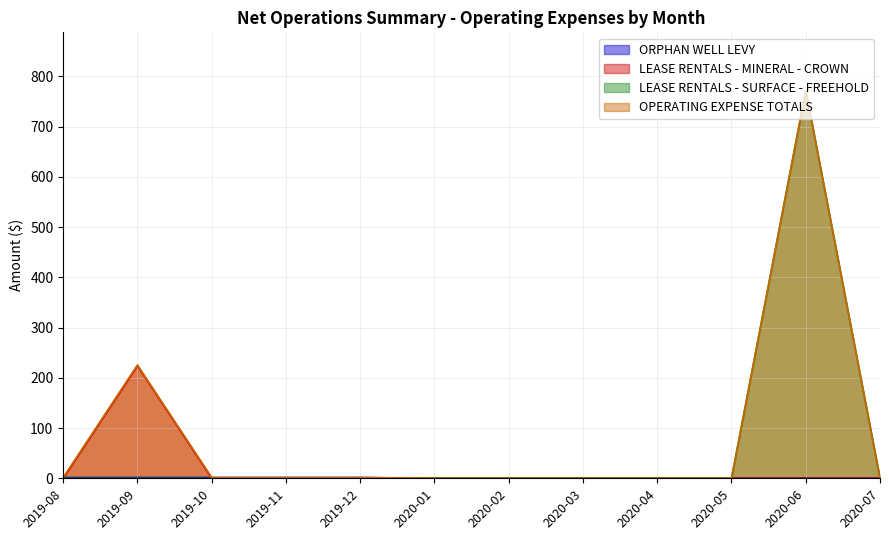

What is the label of the 10th point from the right?

2019-10